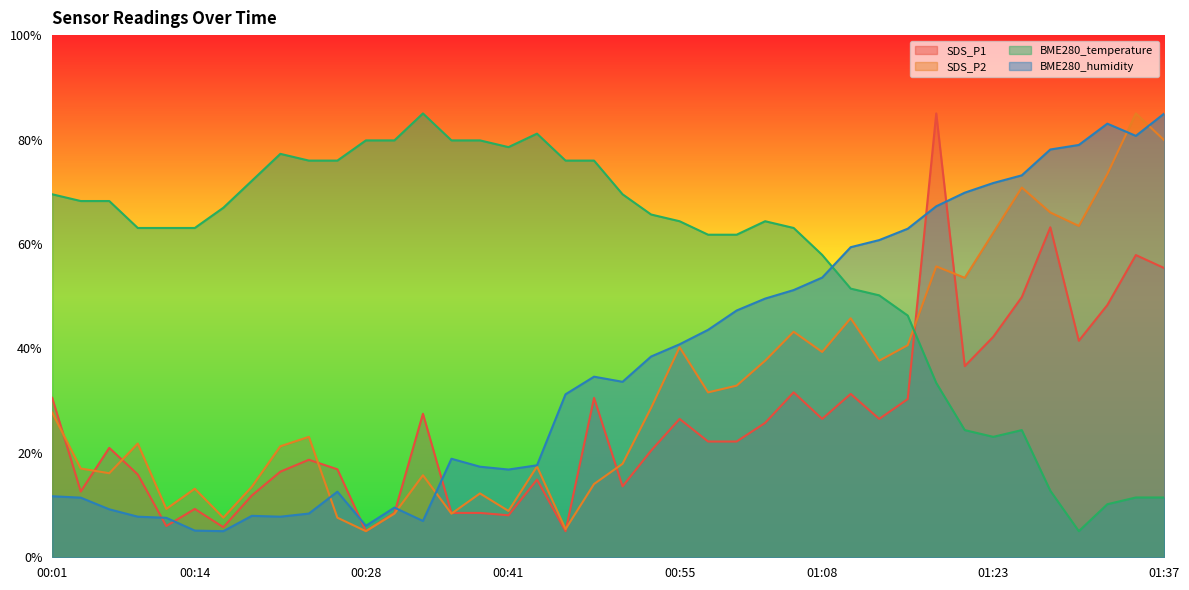

Which series has the widest spread of values?

SDS_P1